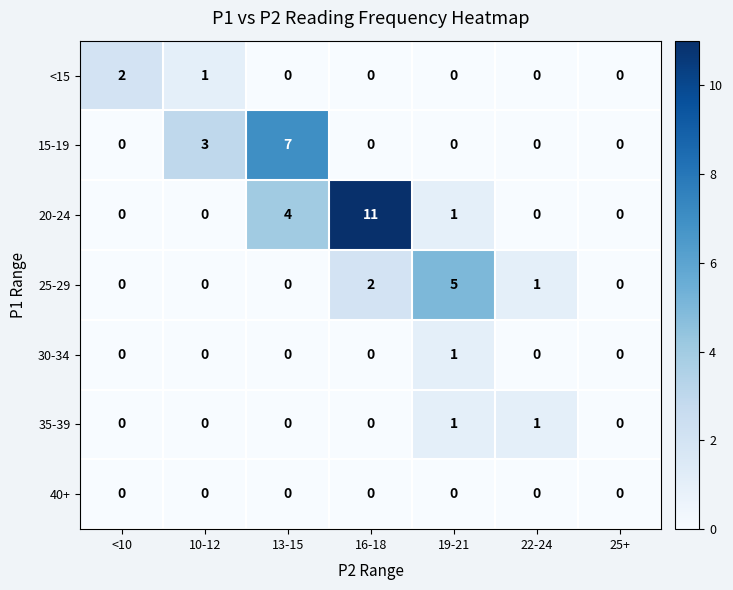

At which label does 25-29 reach its peak?

19-21